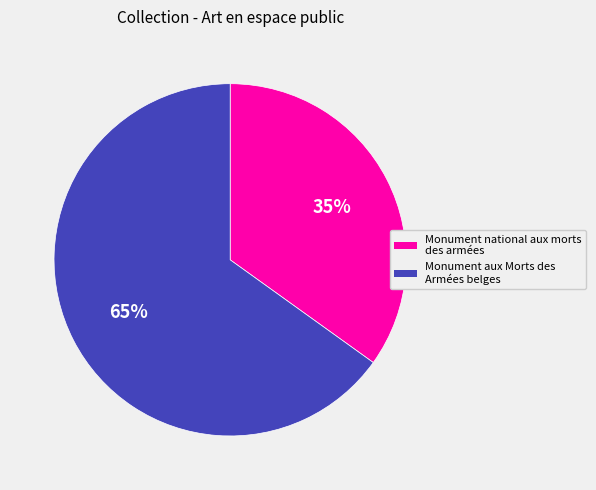

To the nearest percent, what portion does Monument national aux morts des armées represent?

35%